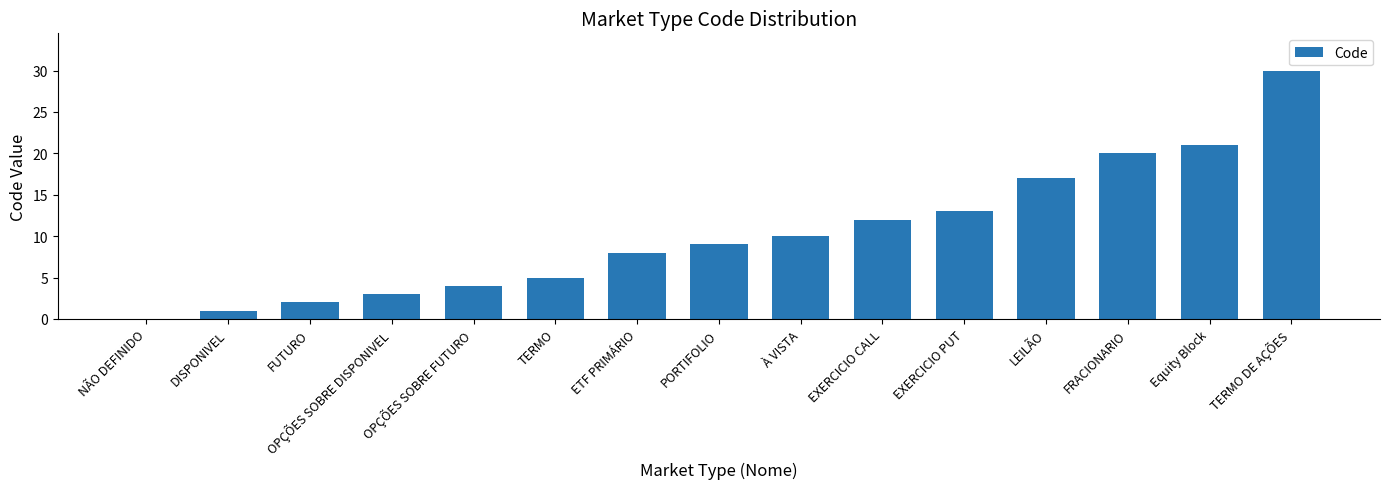

Reading left to right, extract all data points from this chart.

NÃO DEFINIDO=0	DISPONIVEL=1	FUTURO=2	OPÇÕES SOBRE DISPONIVEL=3	OPÇÕES SOBRE FUTURO=4	TERMO=5	ETF PRIMÁRIO=8	PORTIFOLIO=9	À VISTA=10	EXERCICIO CALL=12	EXERCICIO PUT=13	LEILÃO=17	FRACIONARIO=20	Equity Block=21	TERMO DE AÇÕES=30